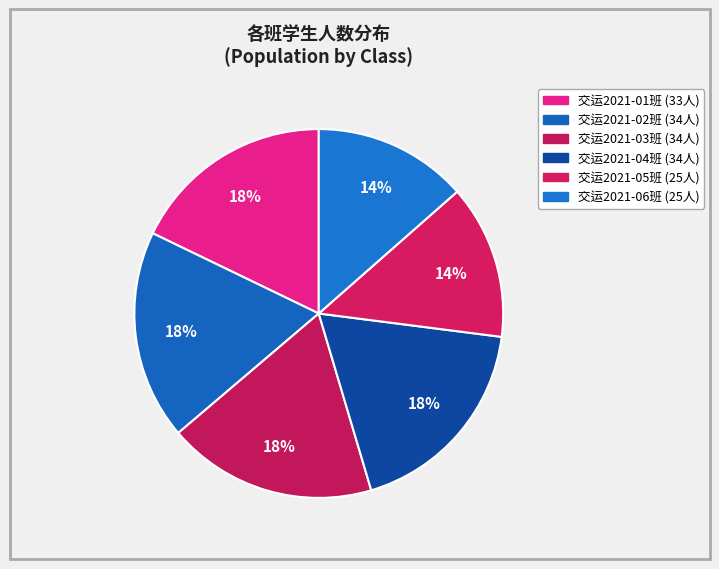

Do 交运2021-04班 and 交运2021-01班 together represent more than half of the pie?

No